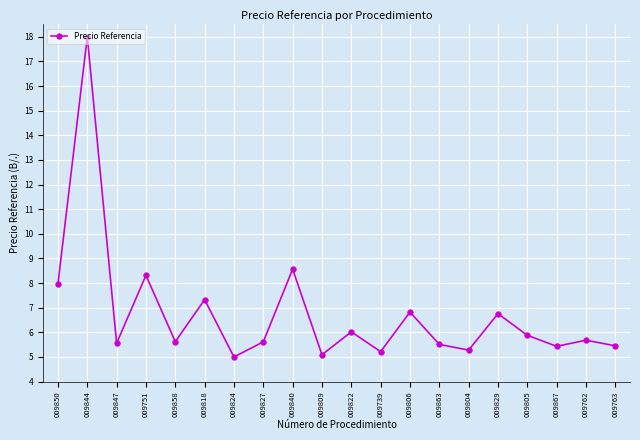

Which label corresponds to the largest value in the chart?

009844